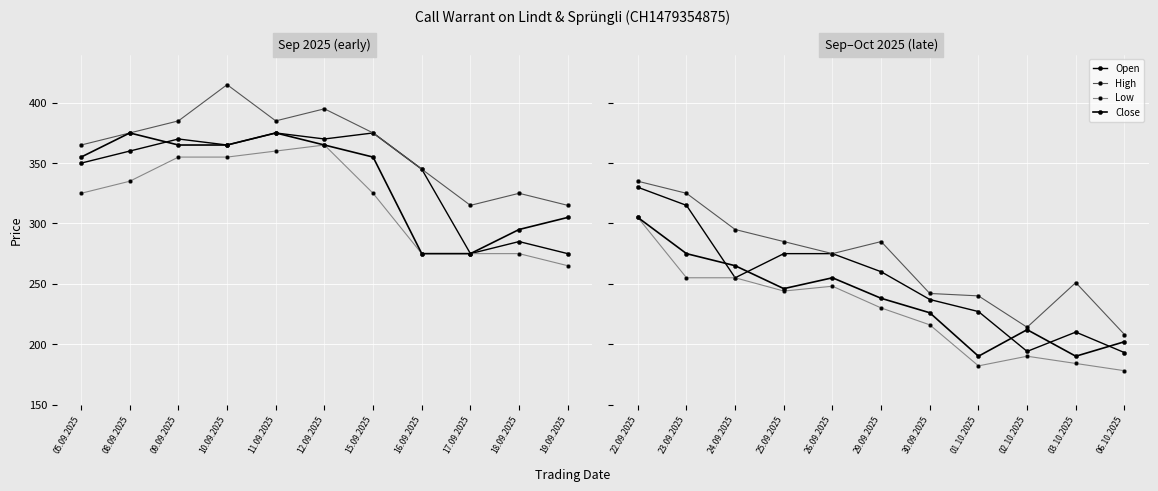

True or false: Low has a value of 441 at 22.09.2025.

False